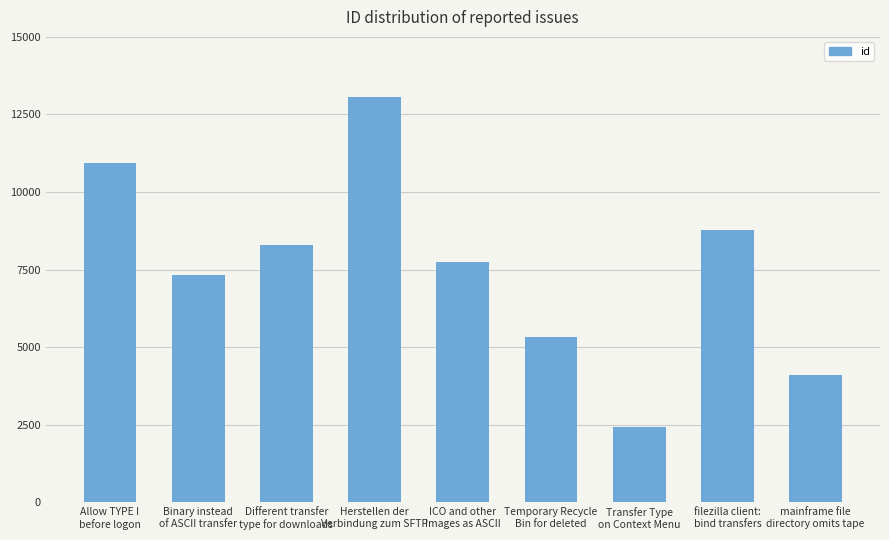

What is the approximate value at Different transfer
type for downloads?

8306